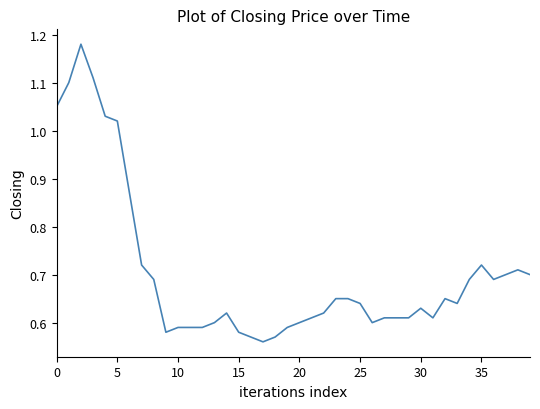

Does the chart have visible grid lines?

No